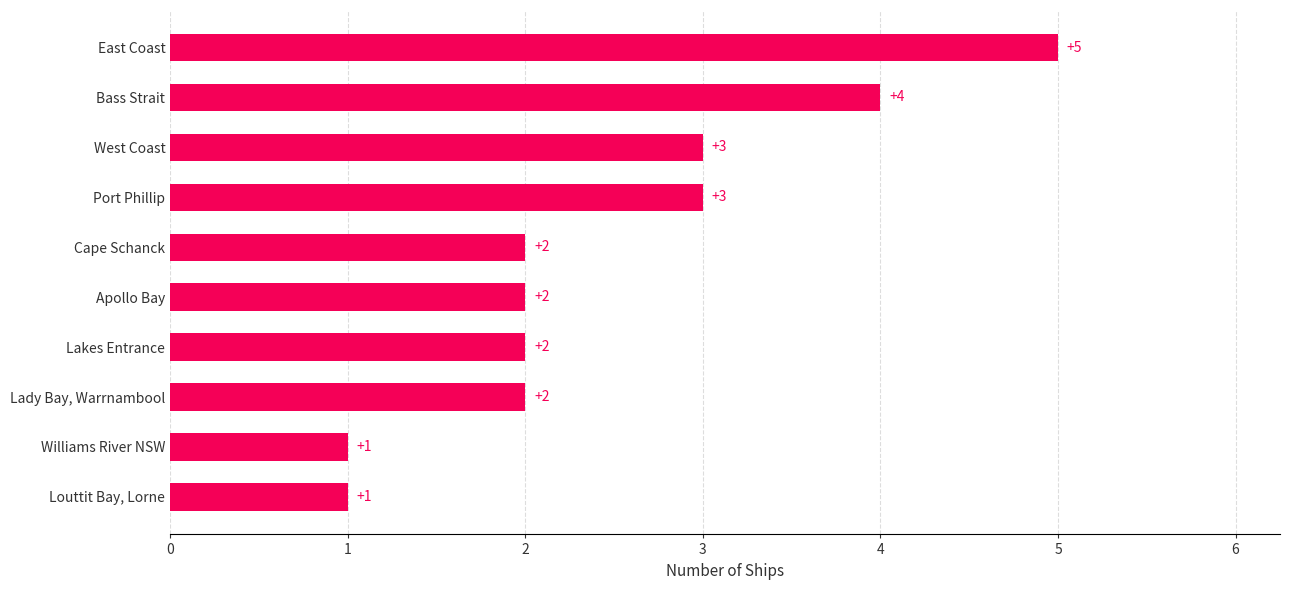

Are the bars grouped side by side (vs. stacked)?

No